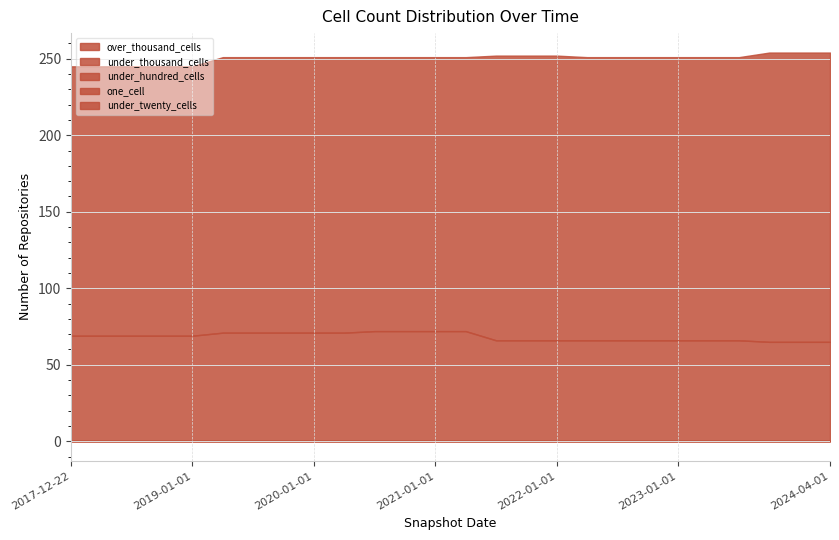

Which has a higher value, 2023-07-01 or 2018-09-28?

2023-07-01